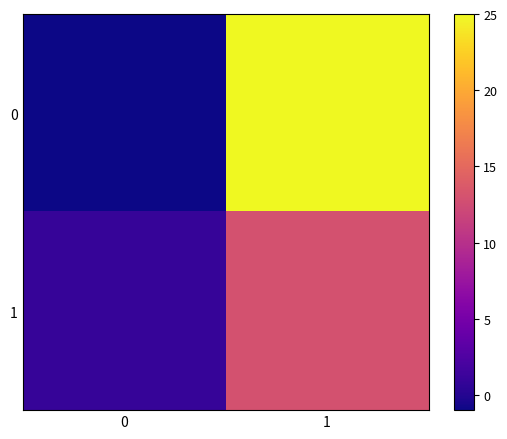

What is the difference between the highest and lowest values at 0?

2